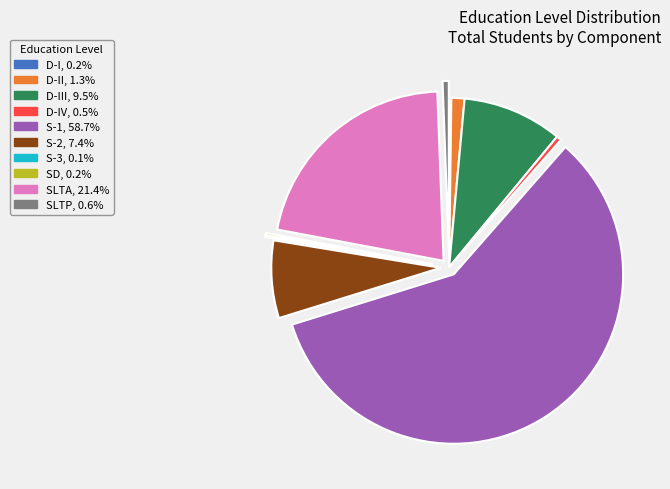

Does any single category account for the majority?

Yes